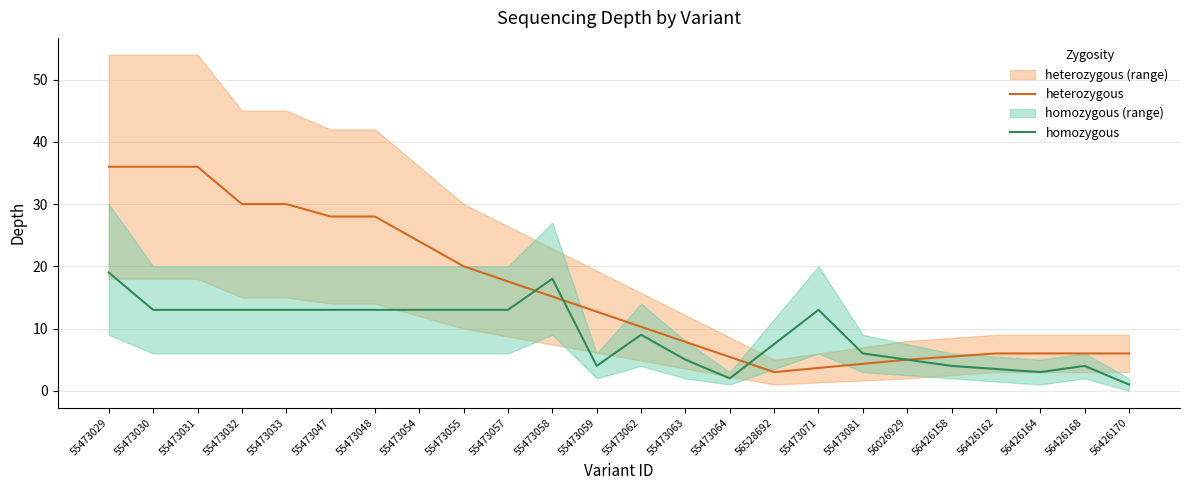

The value of heterozygous at 55473071 is 2.3. True or false?

False